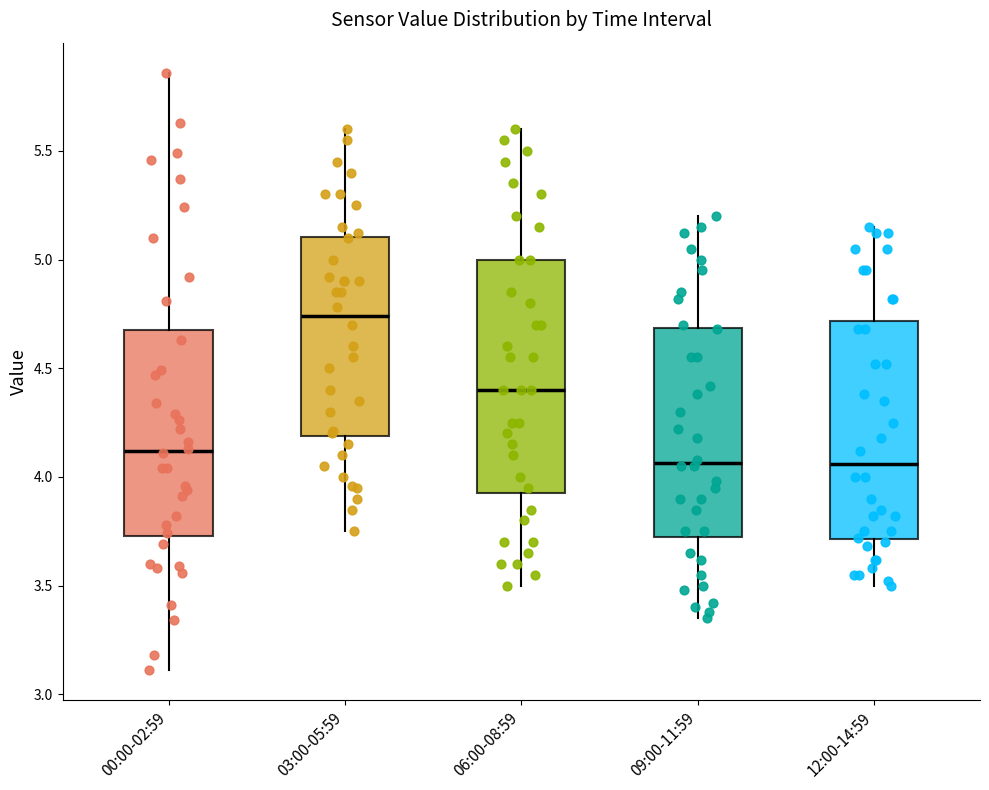

Which box is the tallest, from its lower edge to its upper edge?

06:00-08:59